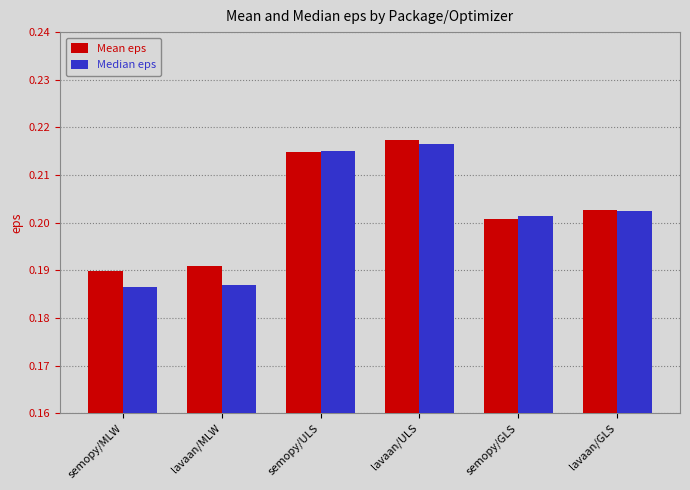

What is the sum of the Mean eps values at semopy/ULS and lavaan/MLW?

0.4